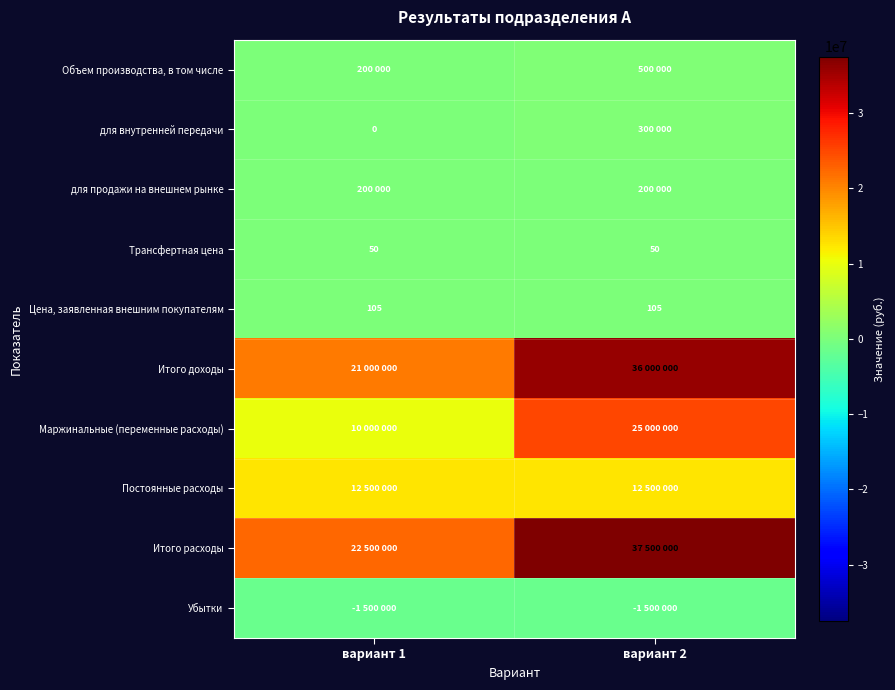

Is it true that Цена, заявленная внешним покупателям equals 105 at вариант 2?

True